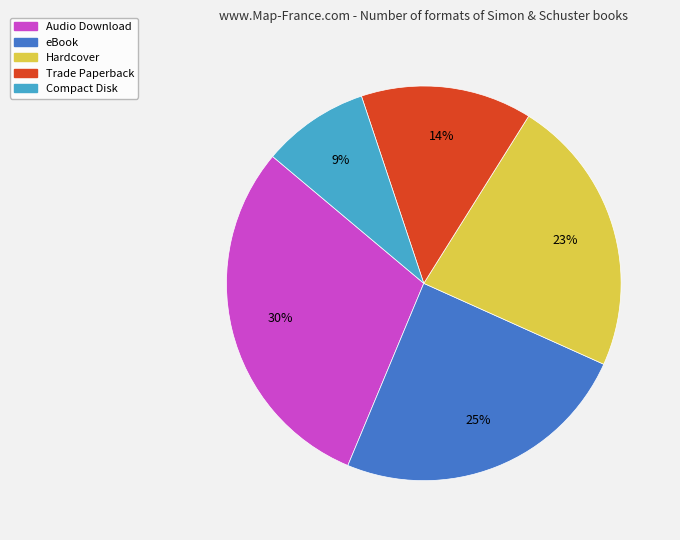

True or false: Hardcover accounts for 35% of the total.

False